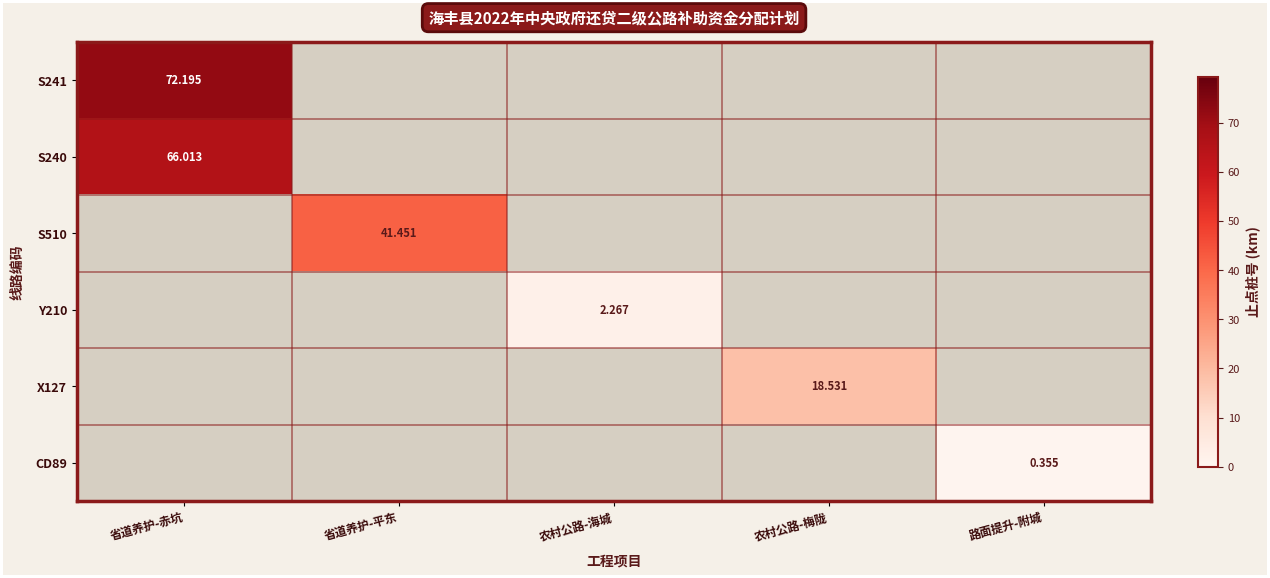

Which has a higher value, 路面提升-附城 or 省道养护-赤坑?

省道养护-赤坑